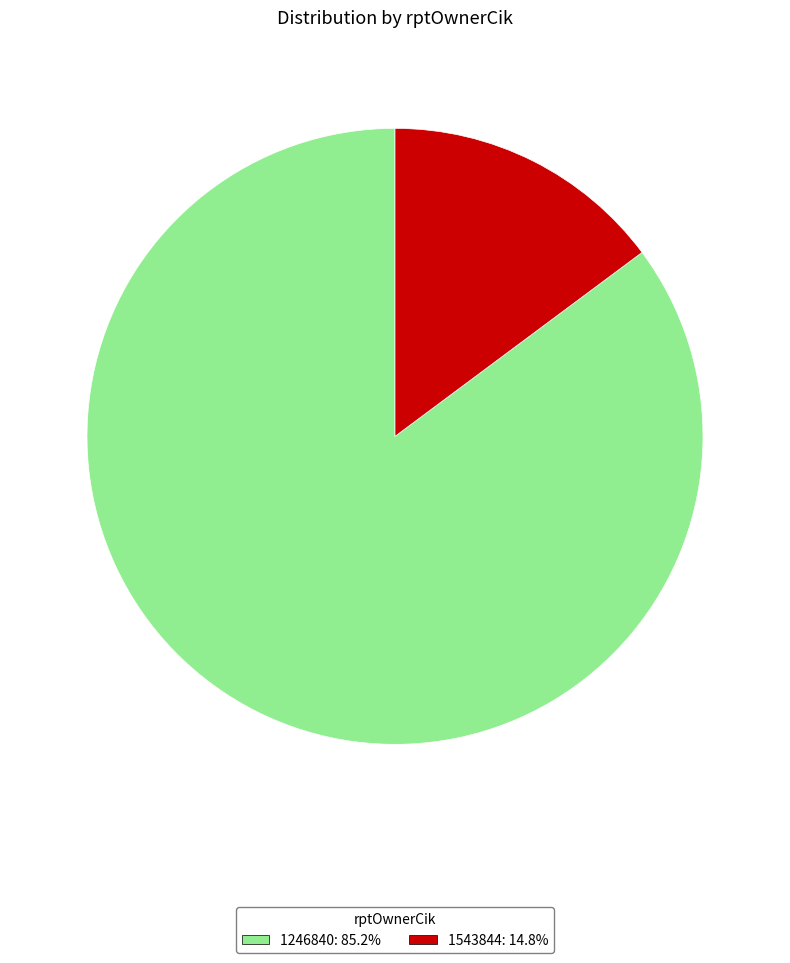

What is the smallest slice in the pie chart?

1543844